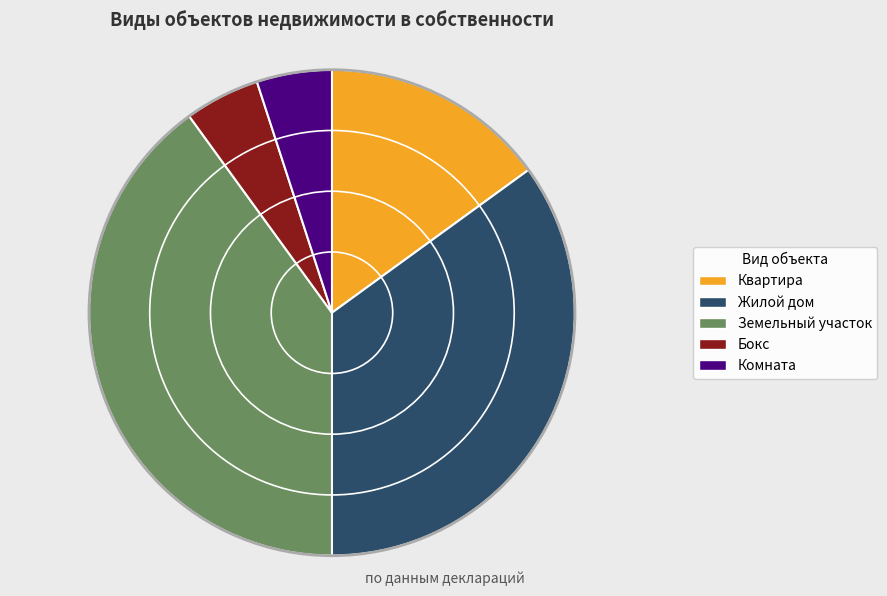

Does Земельный участок account for over 50% of the chart?

No